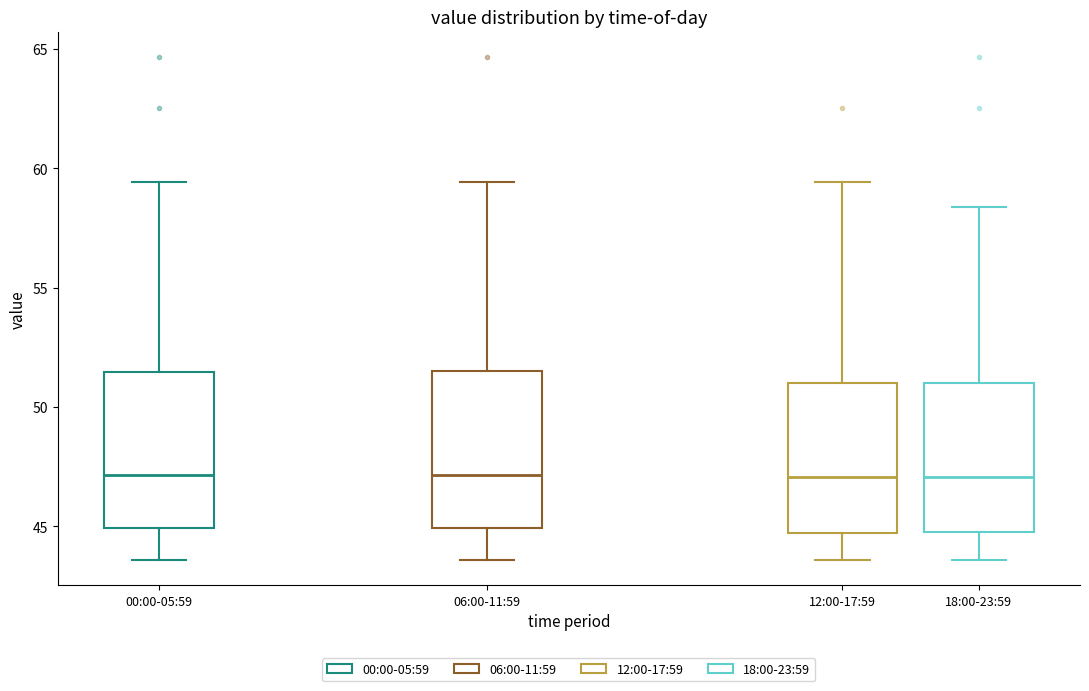

Reading left to right, read every box against the y-axis: the position of its median line, the range the box covers, and the ends of its whiskers. The values are not printed on the chart, so give them approximately, as read against the axis.

00:00-05:59: median 47.0, box 45.0 to 51.5, whiskers 43.5 to 59.5
06:00-11:59: median 47.0, box 45.0 to 51.5, whiskers 43.5 to 59.5
12:00-17:59: median 47.0, box 44.5 to 51.0, whiskers 43.5 to 59.5
18:00-23:59: median 47.0, box 45.0 to 51.0, whiskers 43.5 to 58.5